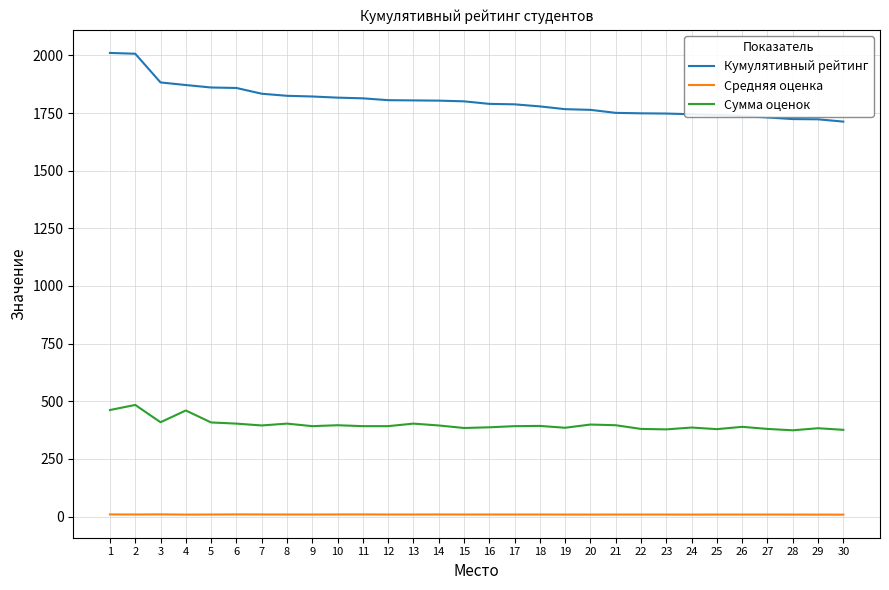

What is the approximate value of Средняя оценка at 9?

8.7